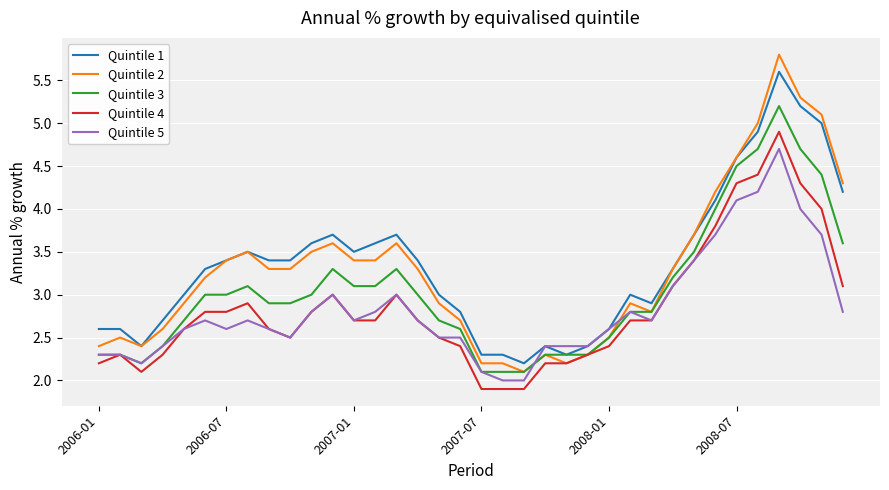

What is the lowest value of the Quintile 2 series?

2.1